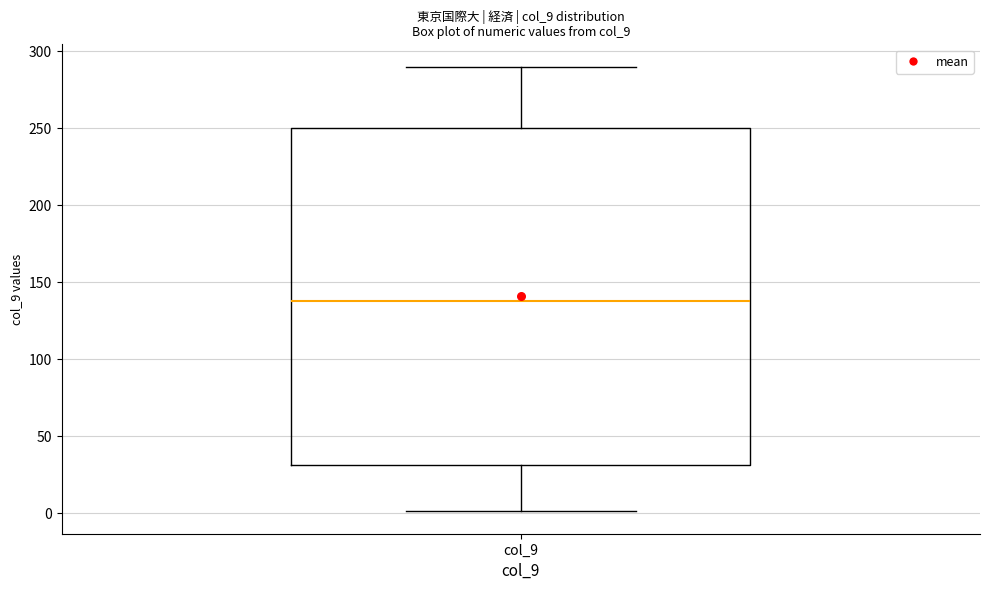

Read this box plot against the y-axis: the position of the median line, the range covered by the box, and the ends of both whiskers. The values are not printed on the chart, so give them approximately, as read against the axis.

median 140, box 30 to 250, whiskers 0 to 290